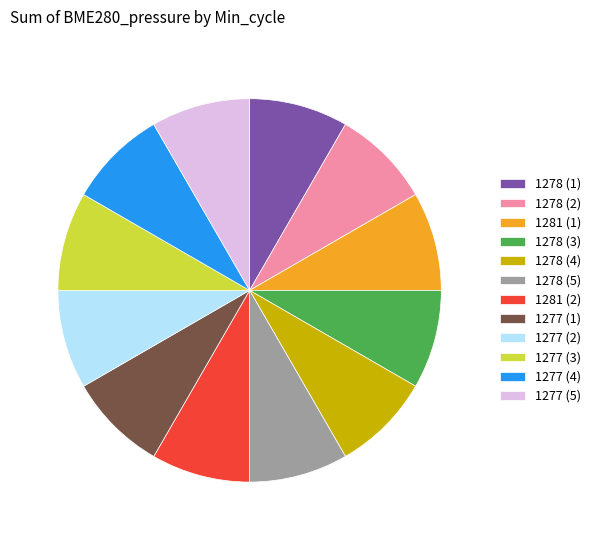

How many segments does this pie chart have?

12